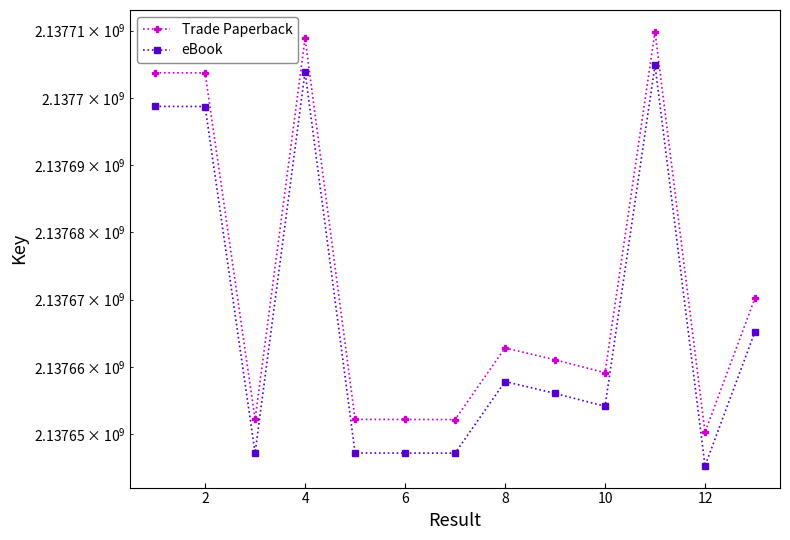

How many values in the Trade Paperback series exceed 2137661039?

6